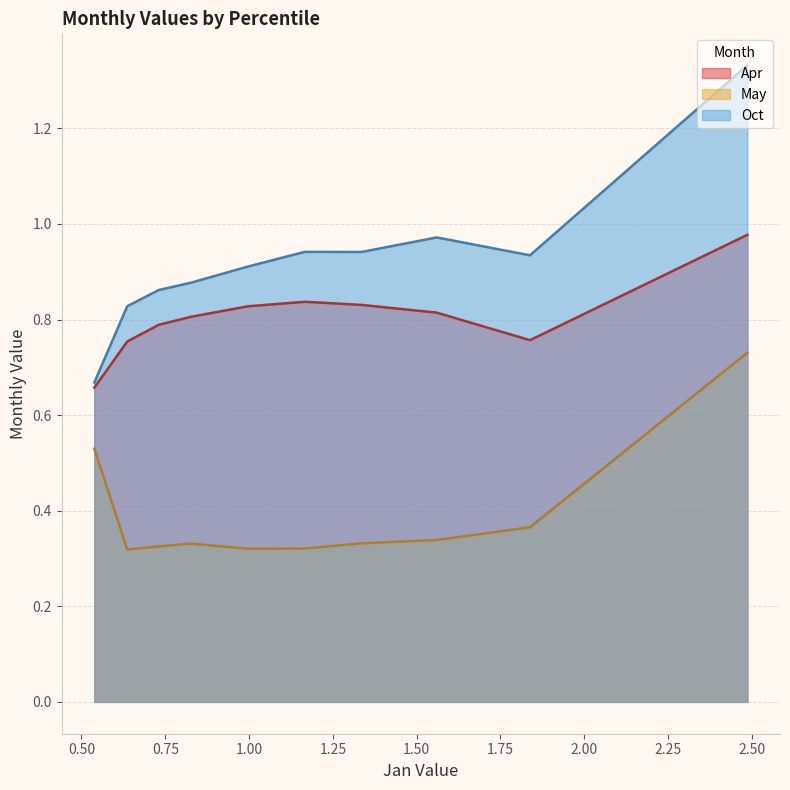

True or false: Oct and Apr cross at least once.

False